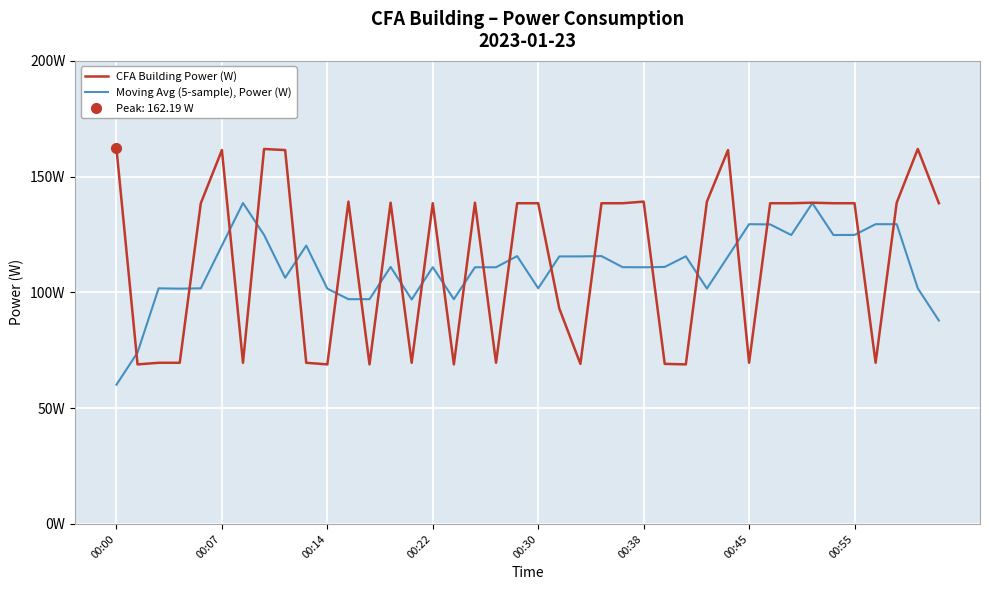

Where does the Moving Avg (5-sample), Power (W) series first go above 111?

00:07